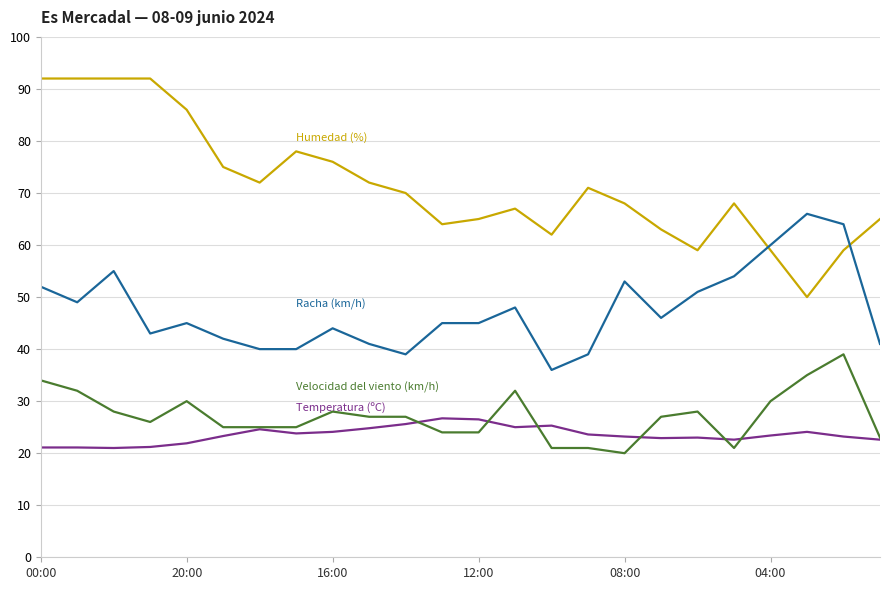

What is the minimum value shown in the chart?

20.0